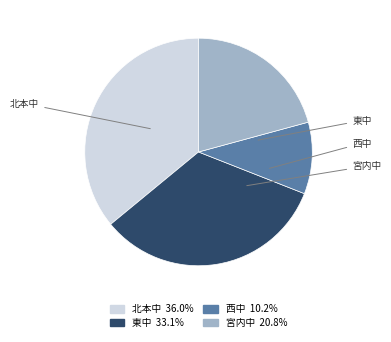

To the nearest percent, what is the combined percentage of 北本中 and 東中?

69%